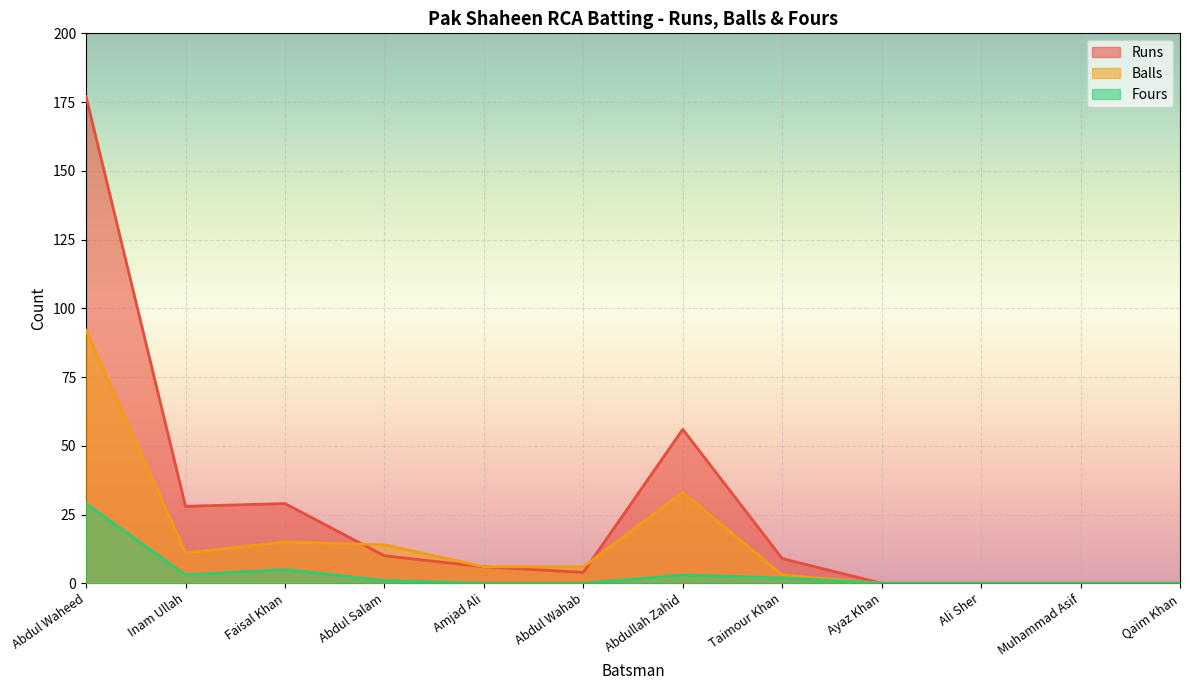

Which category has the lowest value across all series?

Ayaz Khan